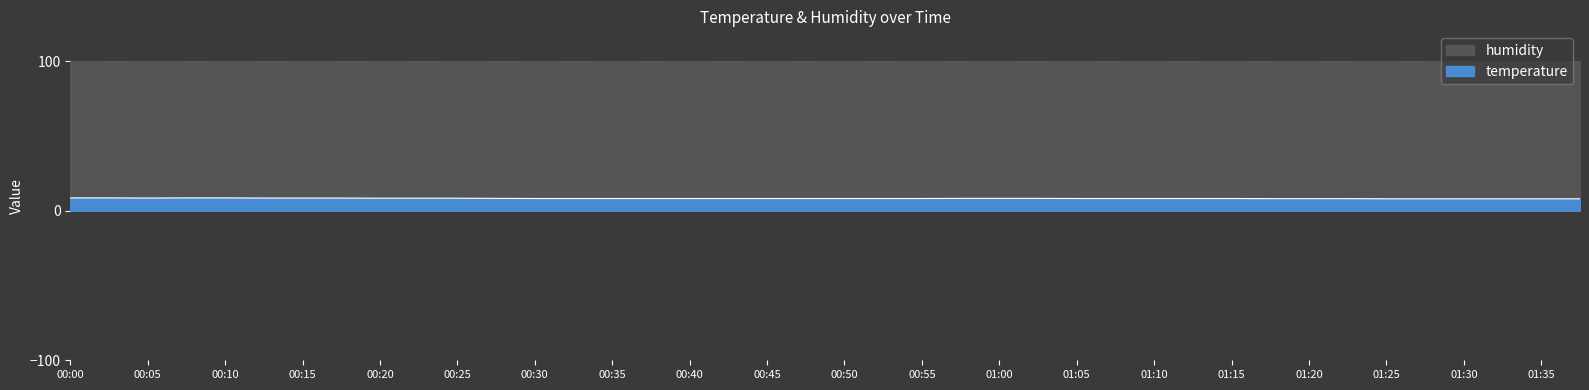

At which category does the data reach its first local valley?

00:05